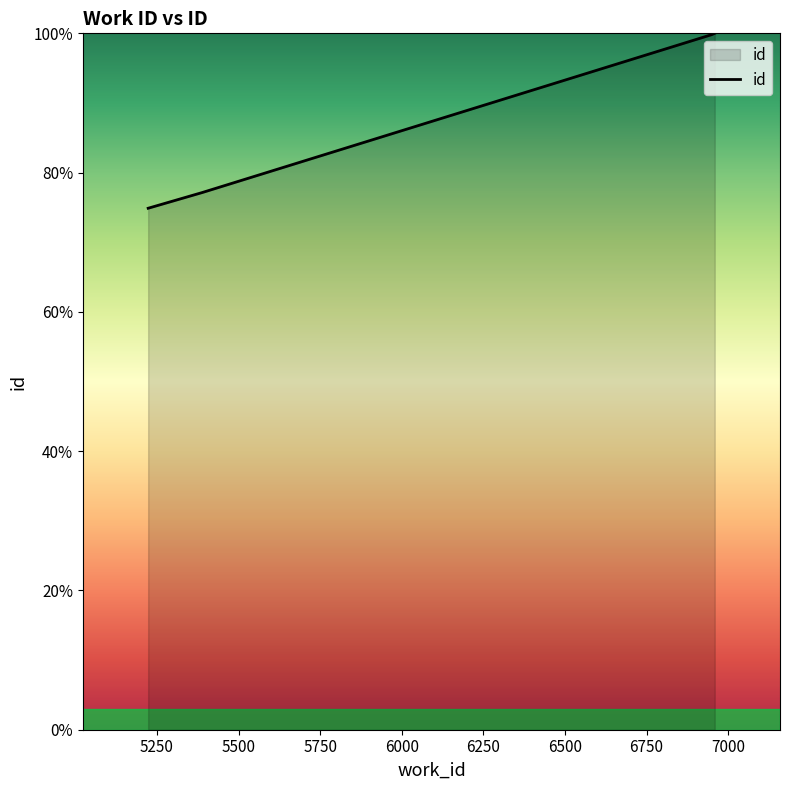

What is the average value?

88.0